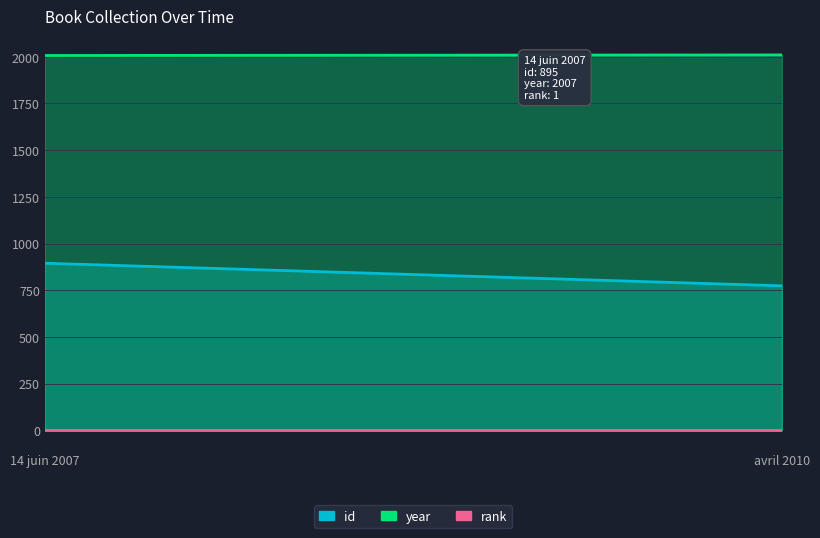

Does the chart have visible grid lines?

Yes